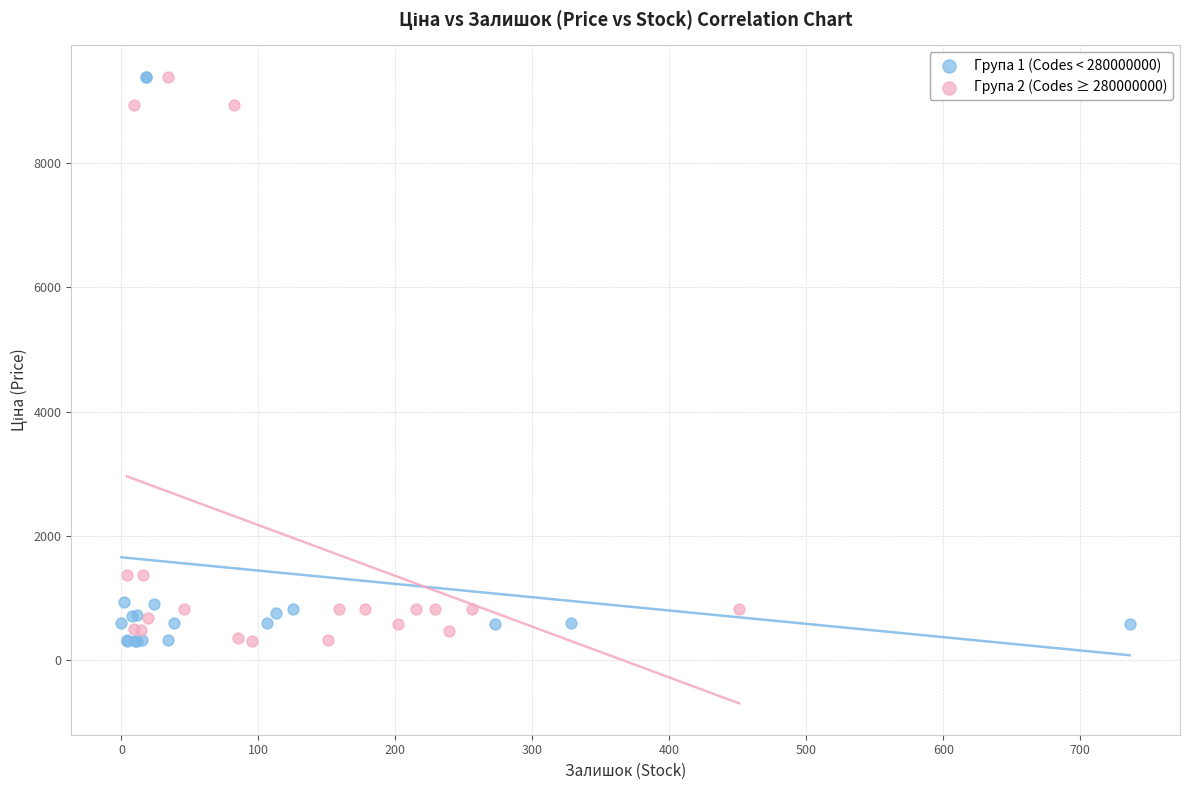

What are all the series names shown in the legend?

Група 1 (Codes < 280000000), Група 2 (Codes ≥ 280000000)